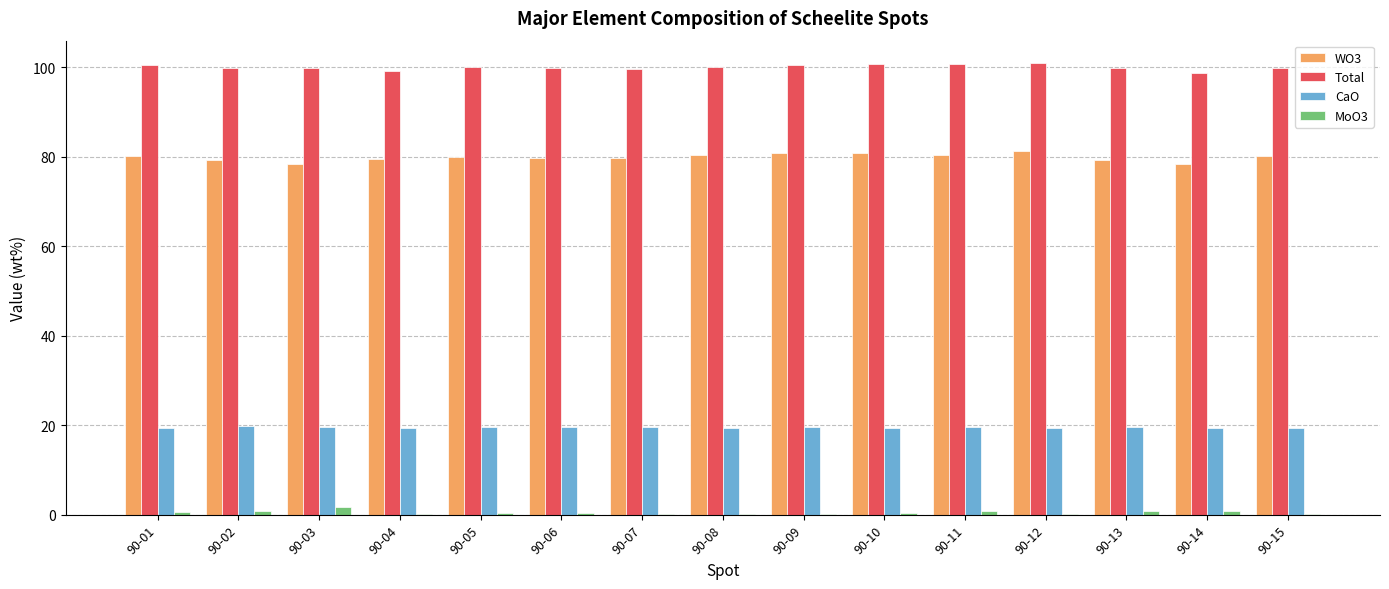

True or false: CaO has a value of 19.4 at 90-01.

True